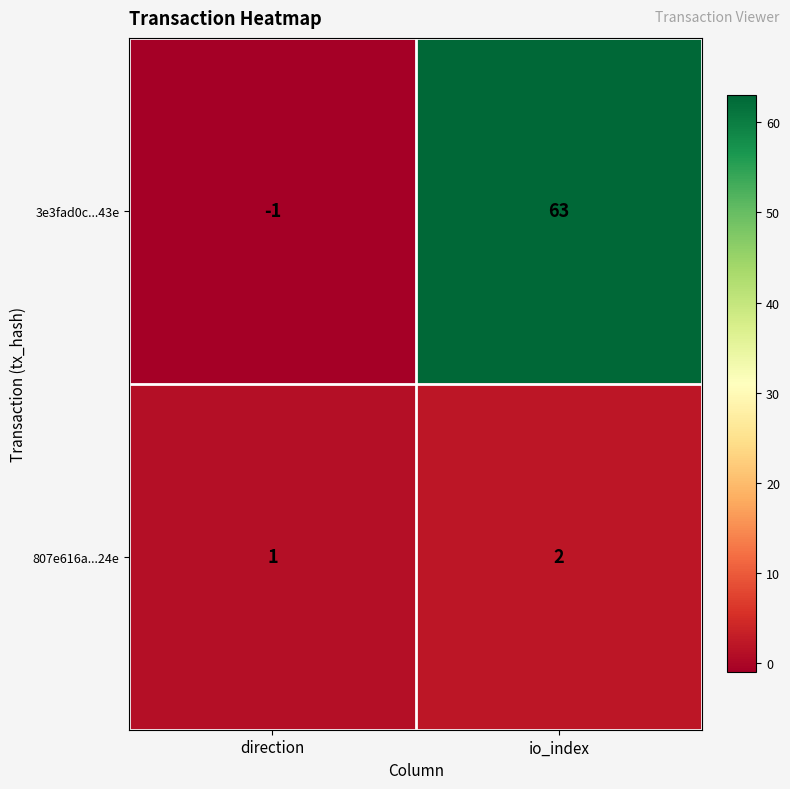

Which label corresponds to the smallest value in the chart?

direction